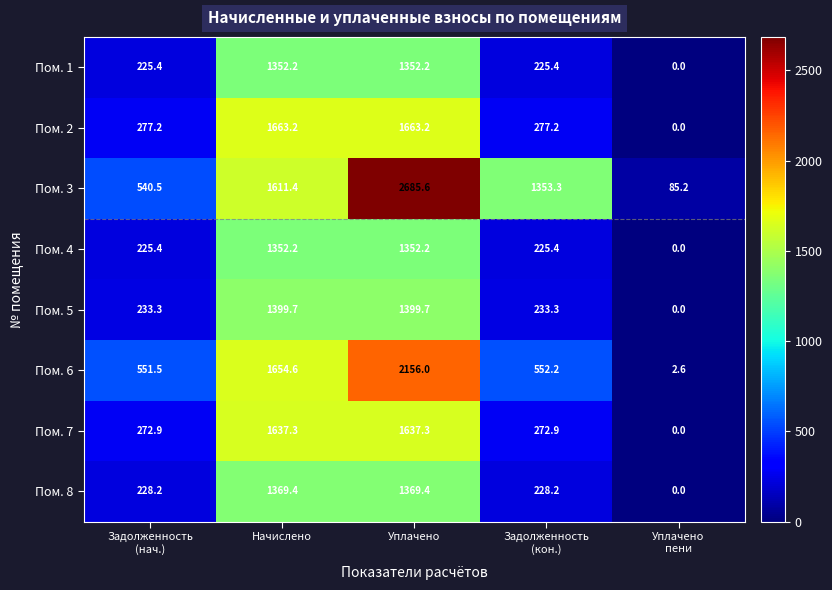

Which series changed the most between Задолженность
(нач.) and Задолженность
(кон.)?

Пом. 3